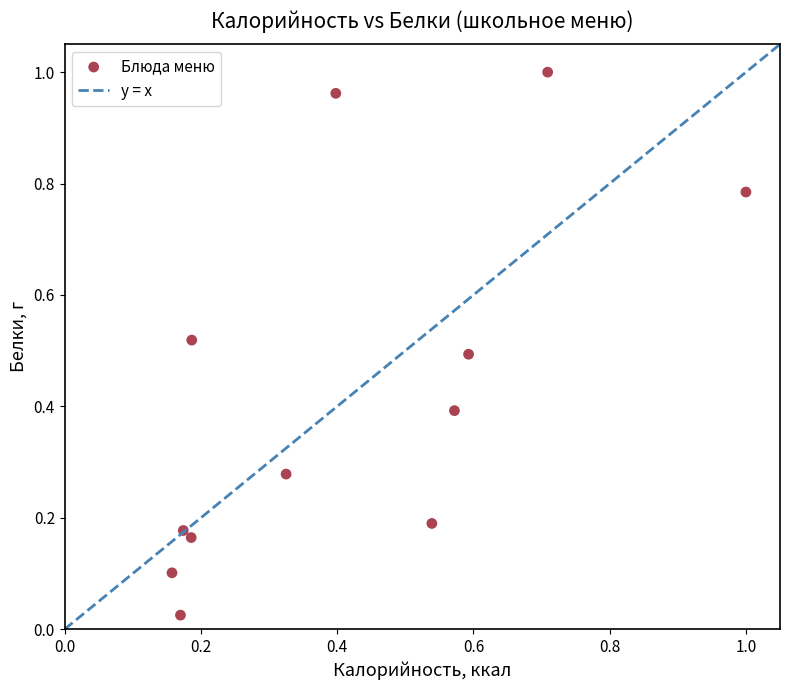

What is the average Y value?

0.4